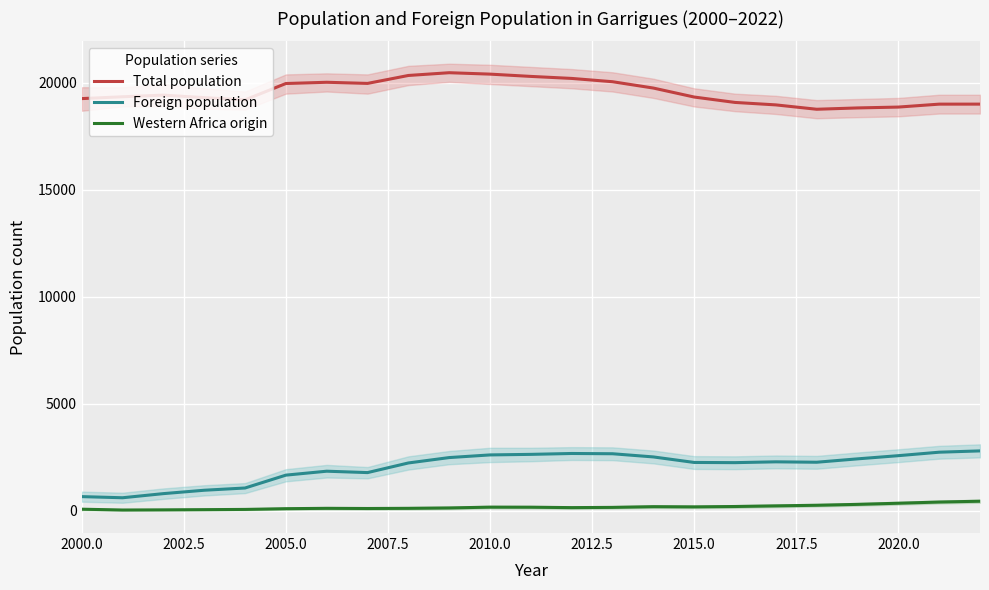

What is the lowest value of the Foreign population series?

614